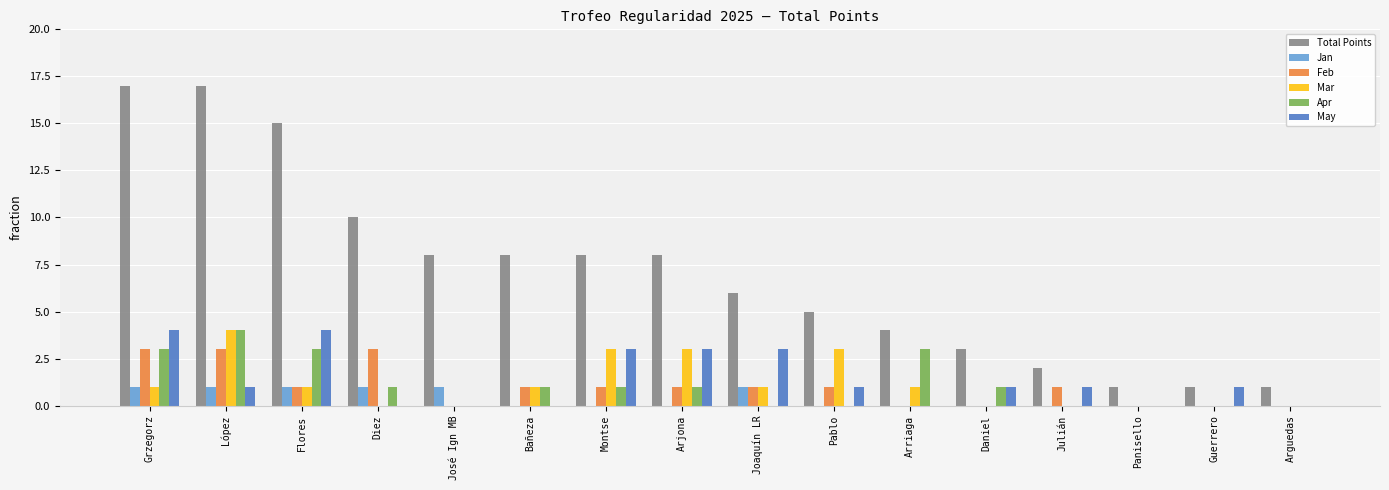

Reading right to left, transcribe all the data shown in this chart.

Total Points: Arguedas=1	Guerrero=1	Panisello=1	Julián=2	Daniel=3	Arriaga=4	Pablo=5	Joaquín LR=6	Arjona=8	Montse=8	Bañeza=8	José Ign MB=8	Diez=10	Flores=15	López=17	Grzegorz=17
Jan: Arguedas=0	Guerrero=0	Panisello=0	Julián=0	Daniel=0	Arriaga=0	Pablo=0	Joaquín LR=1	Arjona=0	Montse=0	Bañeza=0	José Ign MB=1	Diez=1	Flores=1	López=1	Grzegorz=1
Feb: Arguedas=0	Guerrero=0	Panisello=0	Julián=1	Daniel=0	Arriaga=0	Pablo=1	Joaquín LR=1	Arjona=1	Montse=1	Bañeza=1	José Ign MB=0	Diez=3	Flores=1	López=3	Grzegorz=3
Mar: Arguedas=0	Guerrero=0	Panisello=0	Julián=0	Daniel=0	Arriaga=1	Pablo=3	Joaquín LR=1	Arjona=3	Montse=3	Bañeza=1	José Ign MB=0	Diez=0	Flores=1	López=4	Grzegorz=1
Apr: Arguedas=0	Guerrero=0	Panisello=0	Julián=0	Daniel=1	Arriaga=3	Pablo=0	Joaquín LR=0	Arjona=1	Montse=1	Bañeza=1	José Ign MB=0	Diez=1	Flores=3	López=4	Grzegorz=3
May: Arguedas=0	Guerrero=1	Panisello=0	Julián=1	Daniel=1	Arriaga=0	Pablo=1	Joaquín LR=3	Arjona=3	Montse=3	Bañeza=0	José Ign MB=0	Diez=0	Flores=4	López=1	Grzegorz=4